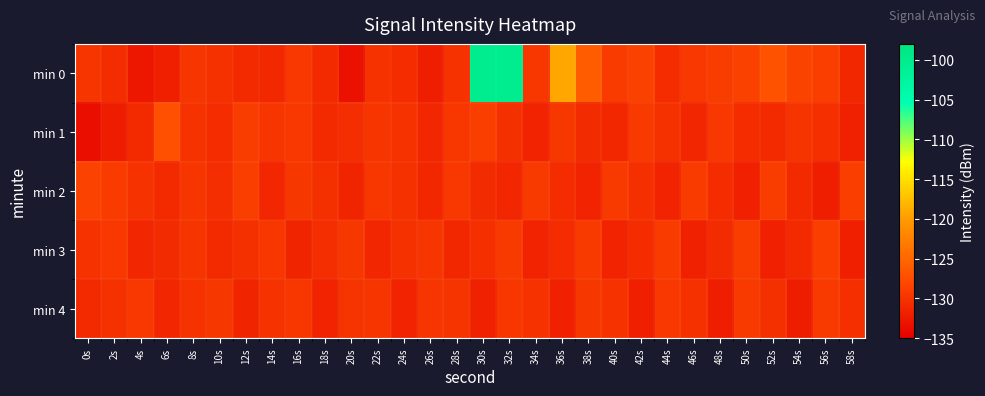

Reading left to right, transcribe all the data shown in this chart.

min 0: 0s=-129.8	2s=-130.5	4s=-132.7	6s=-131.9	8s=-129.7	10s=-130.2	12s=-130.9	14s=-131.1	16s=-129.6	18s=-131.0	20s=-133.2	22s=-130.1	24s=-130.7	26s=-132.0	28s=-130.1	30s=-100.4	32s=-100.4	34s=-129.7	36s=-119.2	38s=-126.1	40s=-129.2	42s=-128.6	44s=-130.7	46s=-129.5	48s=-129.0	50s=-128.6	52s=-127.0	54s=-128.5	56s=-128.9	58s=-131.1
min 1: 0s=-133.6	2s=-132.2	4s=-131.0	6s=-127.3	8s=-130.0	10s=-130.6	12s=-129.1	14s=-129.8	16s=-129.5	18s=-131.0	20s=-130.5	22s=-129.8	24s=-130.1	26s=-131.2	28s=-129.7	30s=-128.9	32s=-130.3	34s=-131.5	36s=-129.6	38s=-130.8	40s=-131.1	42s=-129.4	44s=-130.2	46s=-131.3	48s=-129.5	50s=-130.6	52s=-131.0	54s=-129.9	56s=-130.4	58s=-131.7
min 2: 0s=-128.5	2s=-129.2	4s=-130.1	6s=-131.0	8s=-129.8	10s=-130.5	12s=-128.9	14s=-131.2	16s=-129.6	18s=-130.3	20s=-131.4	22s=-129.7	24s=-130.2	26s=-131.1	28s=-129.5	30s=-130.8	32s=-131.3	34s=-129.4	36s=-130.6	38s=-131.5	40s=-129.3	42s=-130.4	44s=-131.6	46s=-129.2	48s=-130.7	50s=-131.8	52s=-129.1	54s=-130.9	56s=-132.0	58s=-129.0
min 3: 0s=-130.1	2s=-129.5	4s=-131.2	6s=-130.8	8s=-129.9	10s=-131.0	12s=-130.3	14s=-129.7	16s=-131.4	18s=-130.5	20s=-129.6	22s=-131.3	24s=-130.2	26s=-129.8	28s=-131.1	30s=-130.4	32s=-129.4	34s=-131.5	36s=-130.6	38s=-129.3	40s=-131.6	42s=-130.7	44s=-129.2	46s=-131.7	48s=-130.8	50s=-129.1	52s=-131.8	54s=-130.9	56s=-129.0	58s=-131.9
min 4: 0s=-131.0	2s=-130.2	4s=-129.5	6s=-131.3	8s=-130.1	10s=-129.6	12s=-131.4	14s=-130.0	16s=-129.7	18s=-131.5	20s=-129.9	22s=-129.8	24s=-131.6	26s=-129.8	28s=-129.9	30s=-131.7	32s=-129.7	34s=-130.0	36s=-131.8	38s=-129.6	40s=-130.1	42s=-131.9	44s=-129.5	46s=-130.2	48s=-132.0	50s=-129.4	52s=-130.3	54s=-132.1	56s=-129.3	58s=-130.4